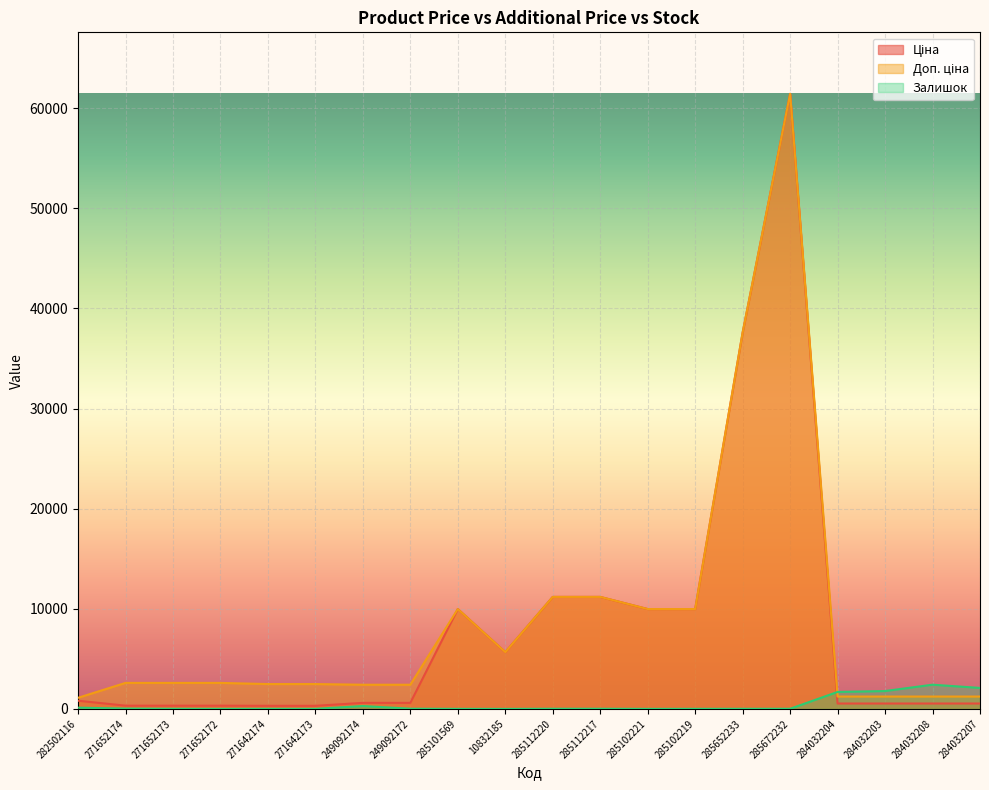

At which category does Доп. ціна reach its first local valley?

10832185